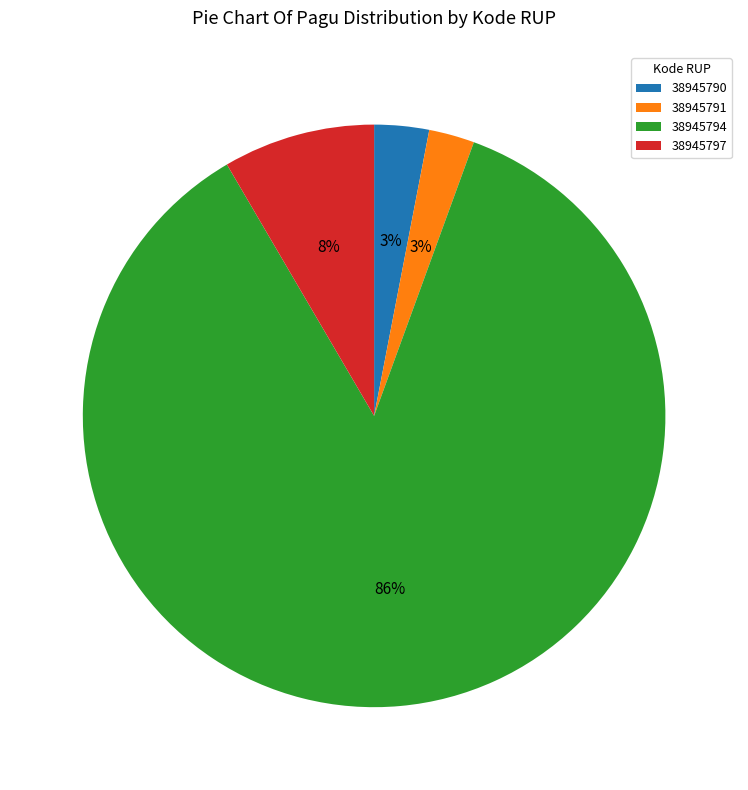

Combined, do 38945791 and 38945794 account for over 50%?

Yes